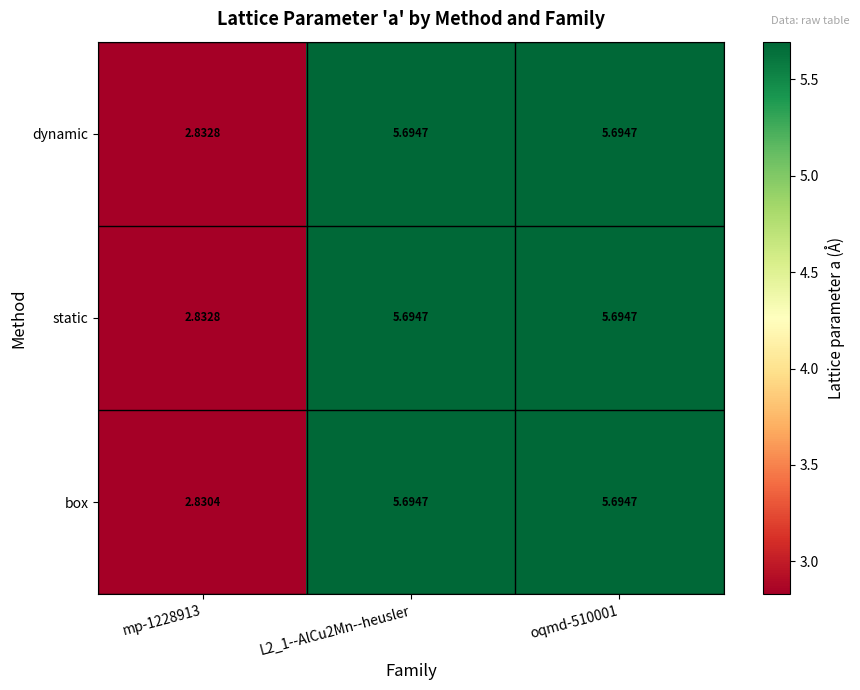

How many values in the box series exceed 5?

2